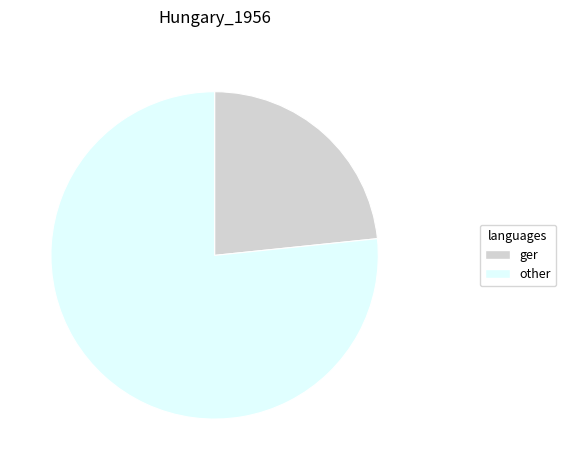

Combined, do other and ger account for over 50%?

Yes